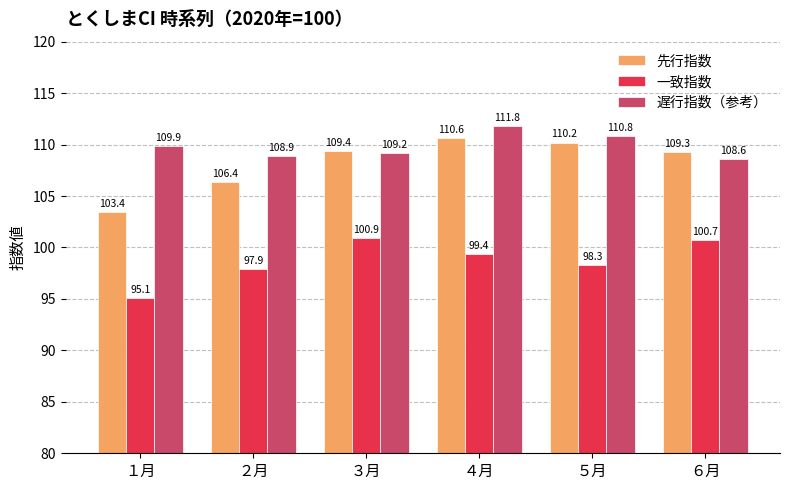

Read the 先行指数 value at ２月.

106.4